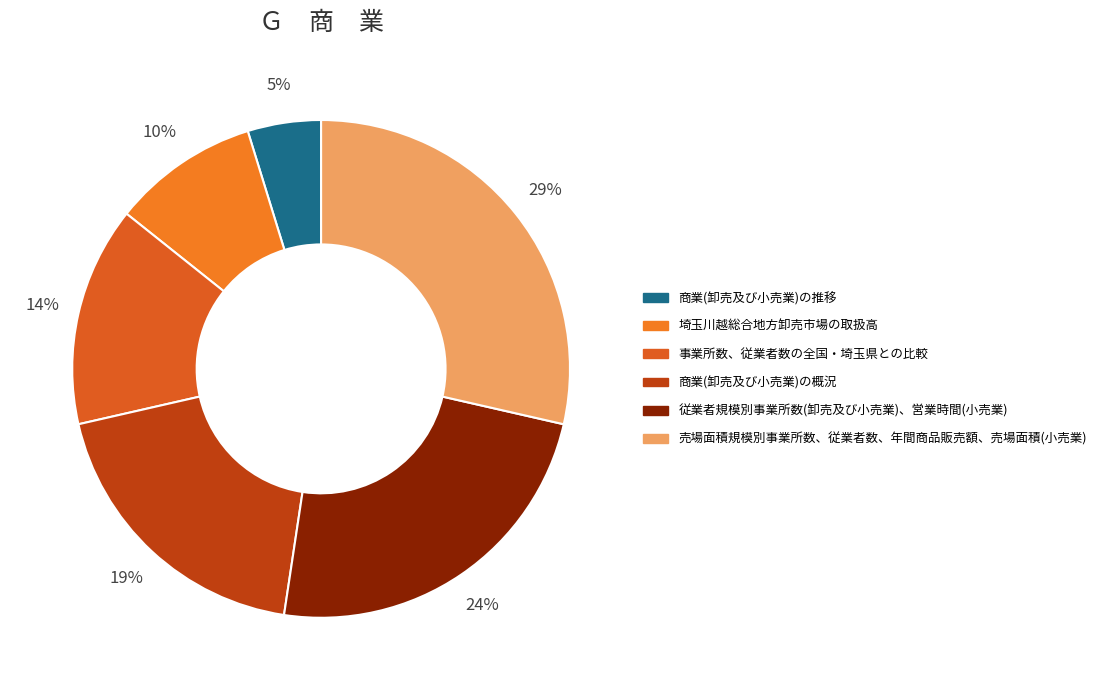

Which category has the smallest portion of the pie?

商業(卸売及び小売業)の推移